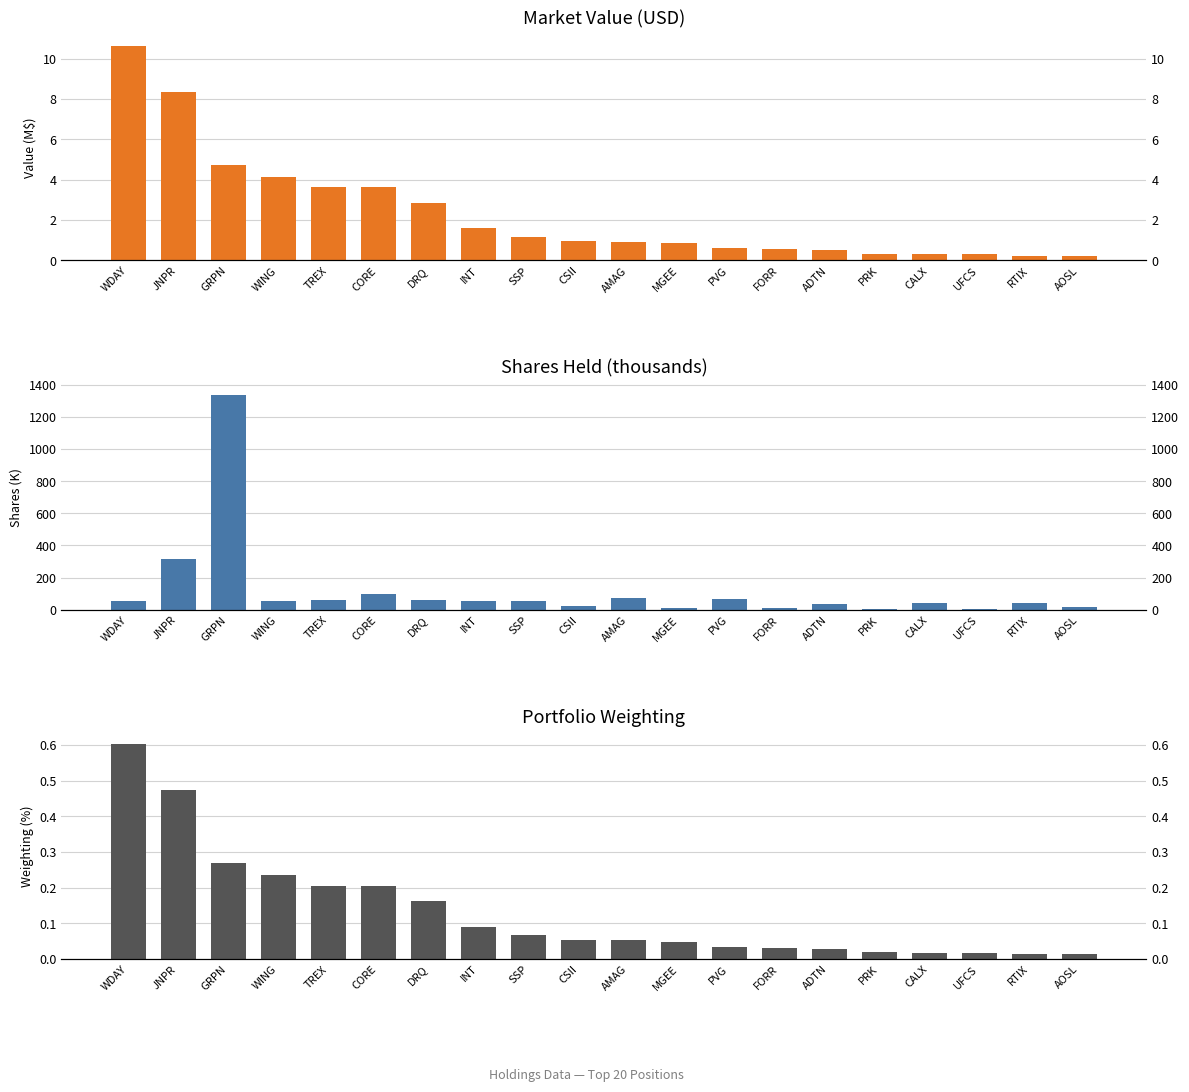

Rank the series by their maximum value, from highest to lowest.

Shares (K), Value (M$), Weighting (%)